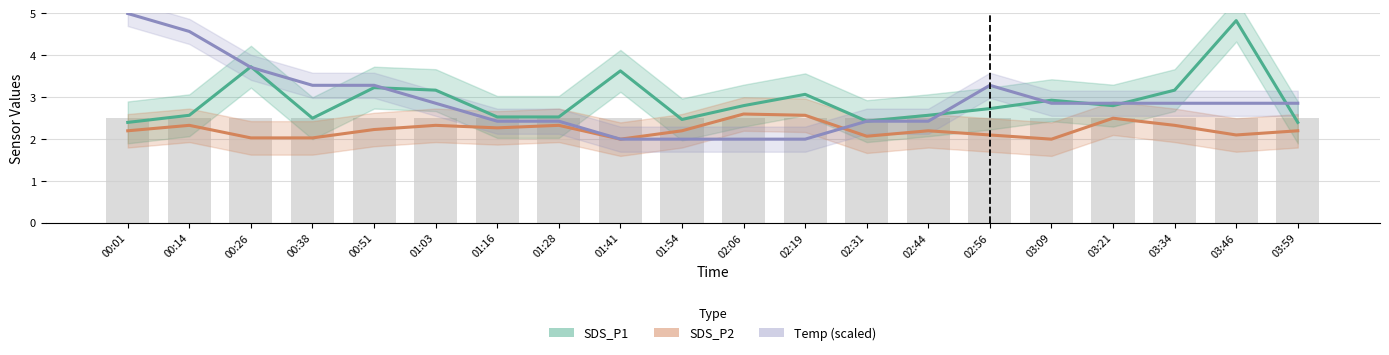

Reading left to right, list all the values displayed in this chart.

SDS_P1: 00:01=2.4	00:14=2.6	00:26=3.7	00:38=2.5	00:51=3.2	01:03=3.2	01:16=2.5	01:28=2.5	01:41=3.6	01:54=2.5	02:06=2.8	02:19=3.1	02:31=2.4	02:44=2.6	02:56=2.7	03:09=2.9	03:21=2.8	03:34=3.2	03:46=4.8	03:59=2.4
SDS_P2: 00:01=2.2	00:14=2.3	00:26=2.0	00:38=2.0	00:51=2.2	01:03=2.3	01:16=2.3	01:28=2.3	01:41=2.0	01:54=2.2	02:06=2.6	02:19=2.6	02:31=2.1	02:44=2.2	02:56=2.1	03:09=2.0	03:21=2.5	03:34=2.3	03:46=2.1	03:59=2.2
Temp (scaled): 00:01=5.0	00:14=4.6	00:26=3.7	00:38=3.3	00:51=3.3	01:03=2.9	01:16=2.4	01:28=2.4	01:41=2.0	01:54=2.0	02:06=2.0	02:19=2.0	02:31=2.4	02:44=2.4	02:56=3.3	03:09=2.9	03:21=2.9	03:34=2.9	03:46=2.9	03:59=2.9